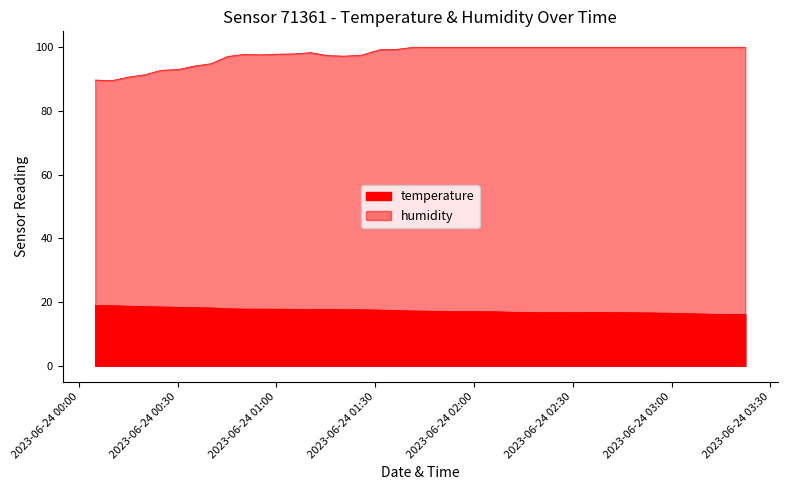

The temperature series shows 16.8 at 2023-06-24T02:37:12. True or false?

True